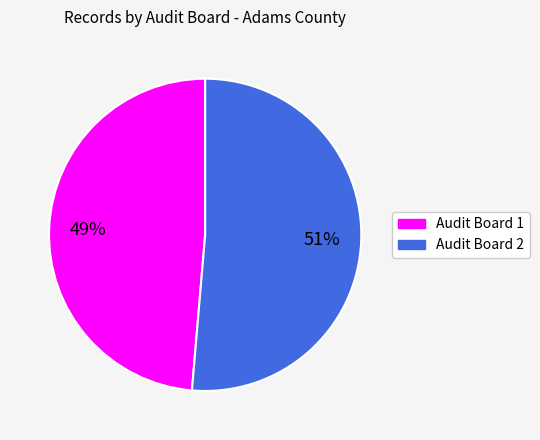

Do Audit Board 1 and Audit Board 2 together represent more than half of the pie?

Yes